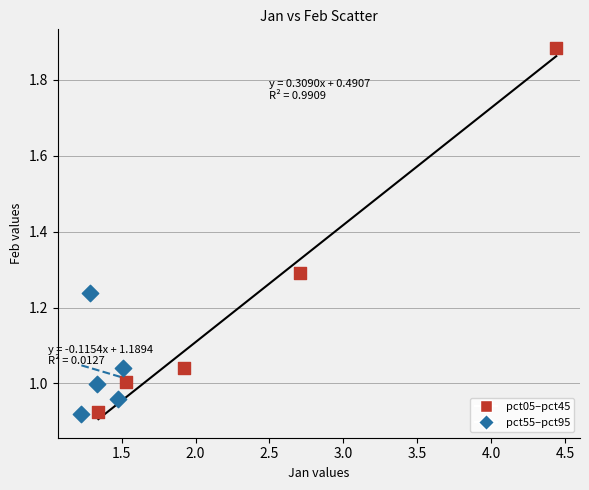

Which series has the widest spread of Y values?

pct05–pct45